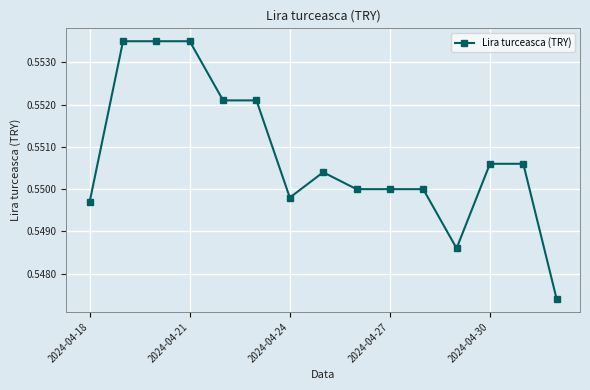

What is the sum of all values?

8.3